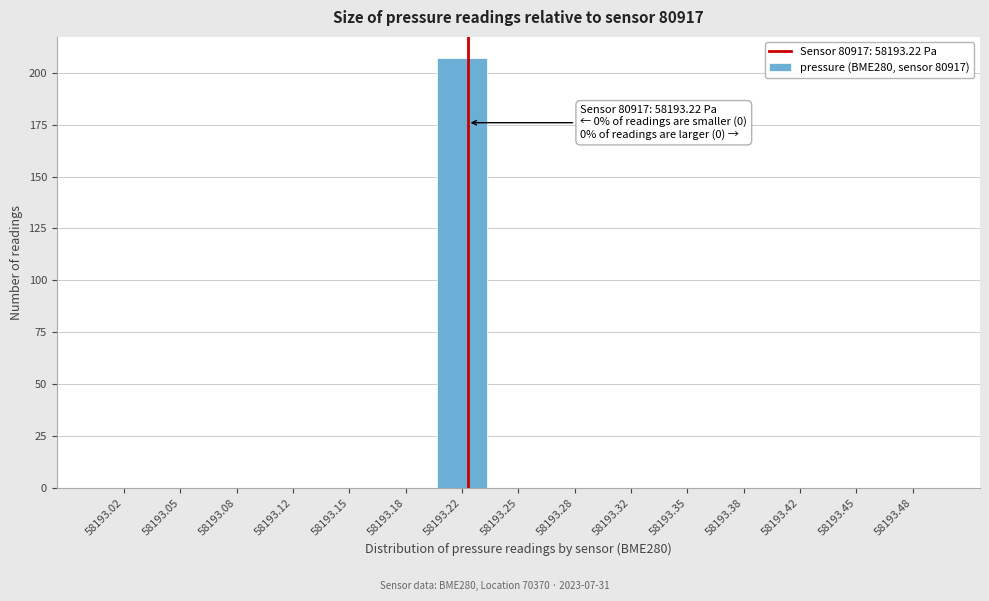

Which range on the x-axis has the tallest bar?

58193.200 to 58193.235